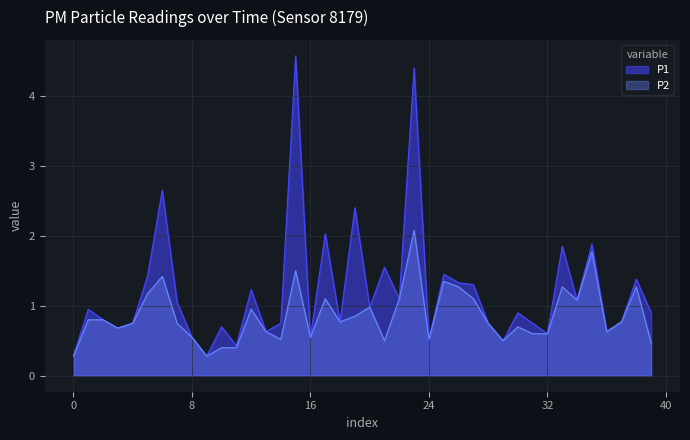

List the series in order of their overall mean, highest first.

P1, P2